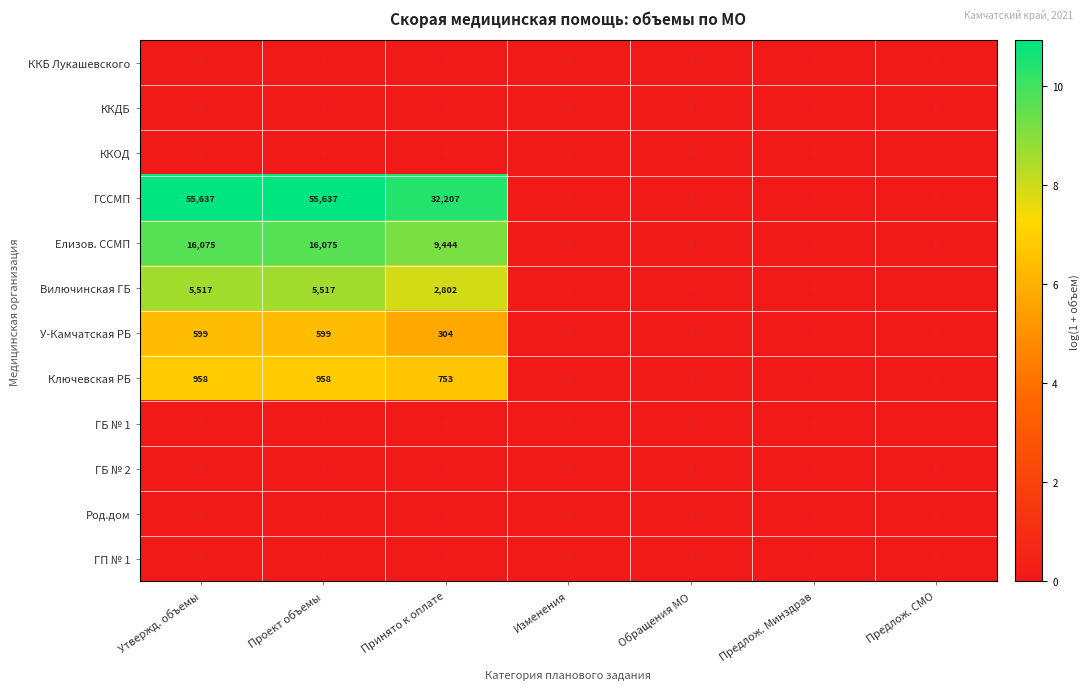

Between Проект объемы and Обращения МО, which series saw the biggest shift?

ГССМП